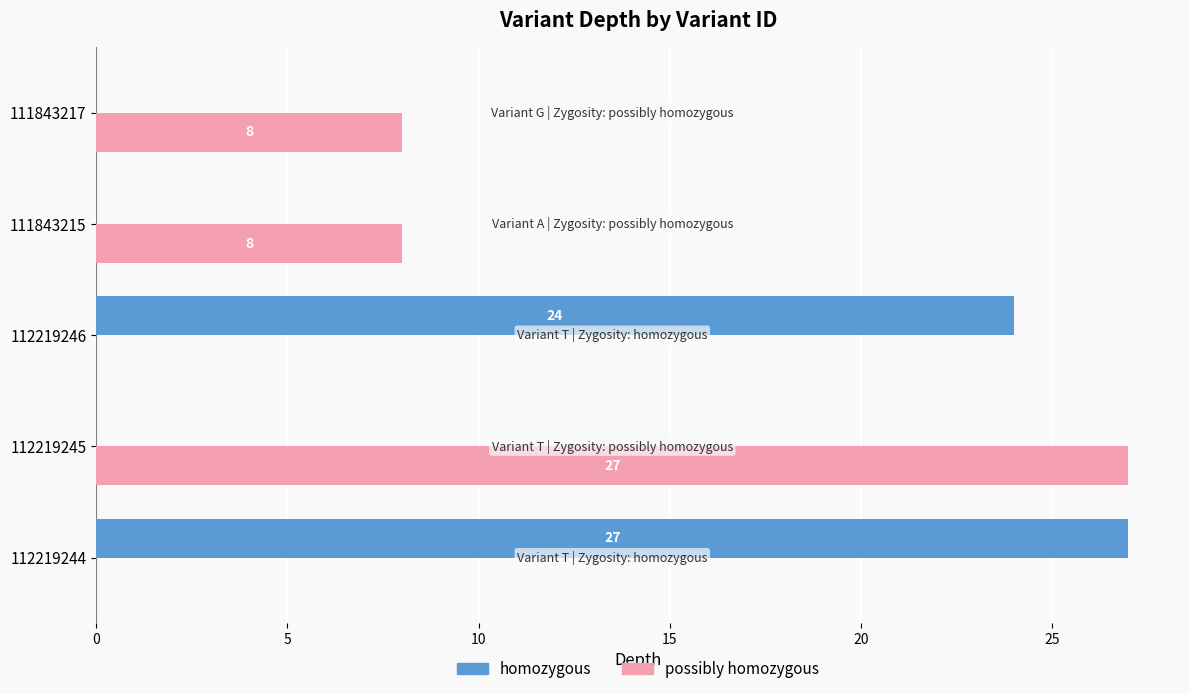

How many values in possibly homozygous are above zero?

3